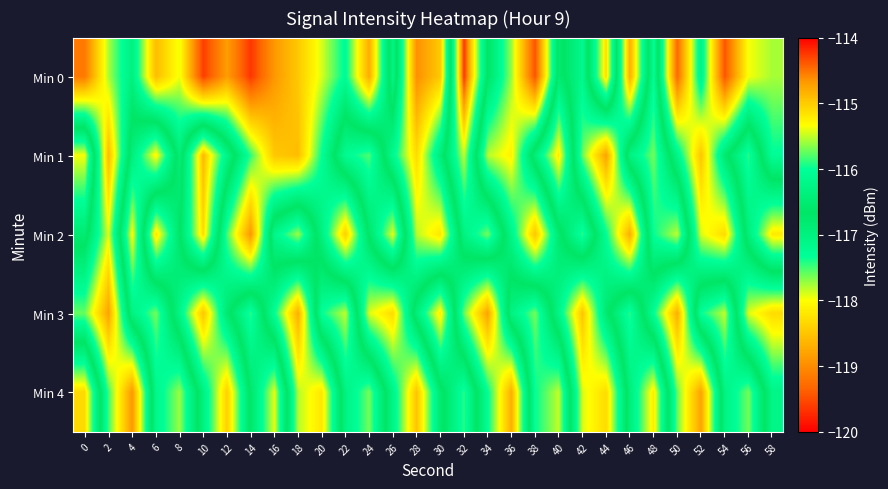

Rank the series at 14 from highest to lowest value.

Min 3, Min 4, Min 1, Min 2, Min 0